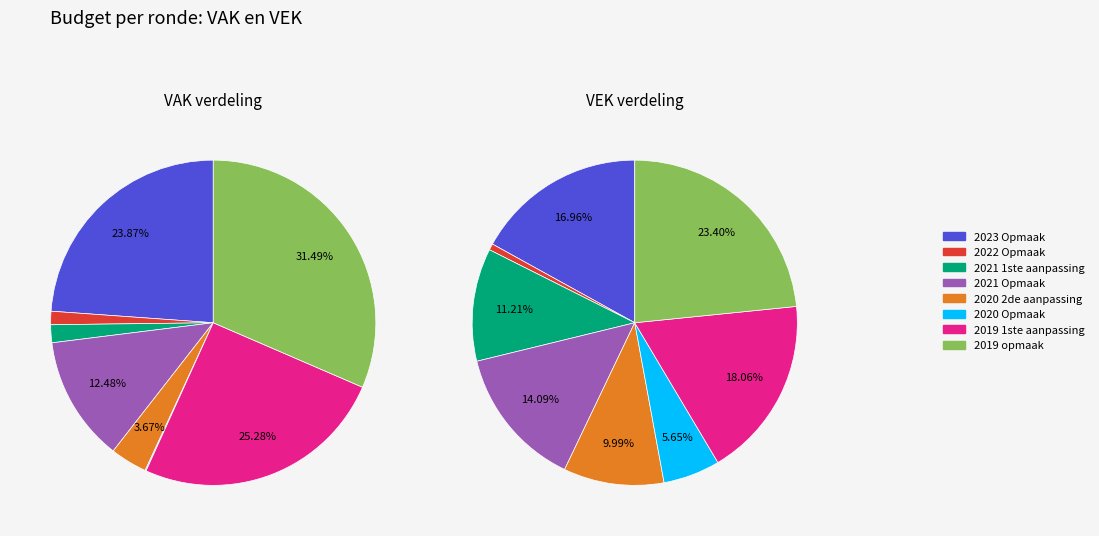

How many slices are in this pie chart?

8